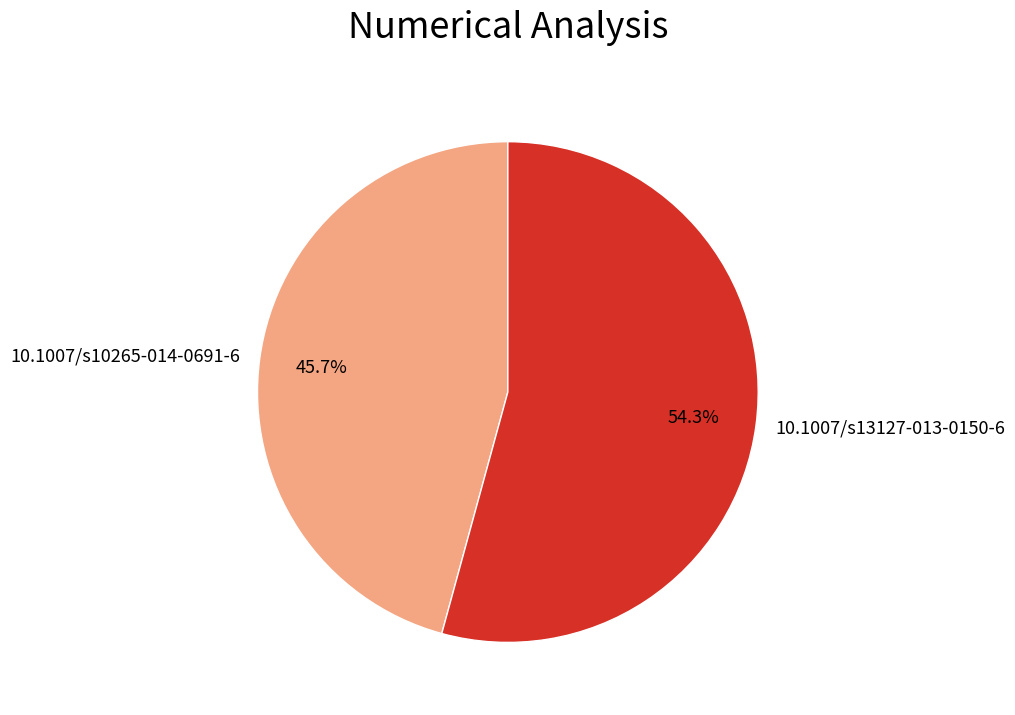

How many slices are in this pie chart?

2